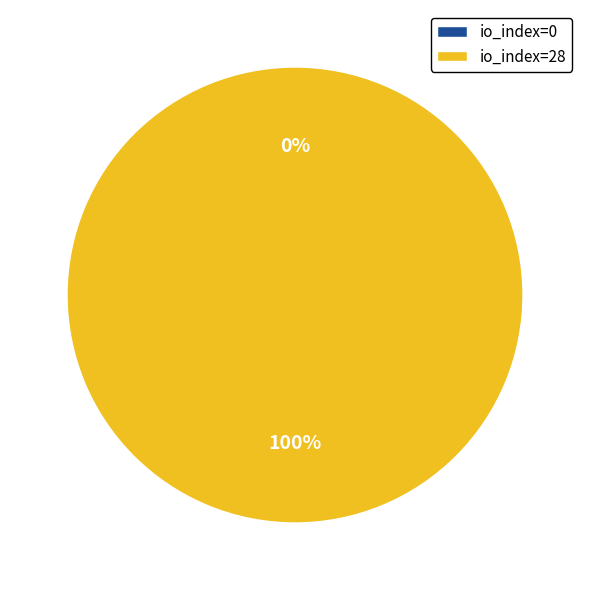

How many segments does this pie chart have?

2